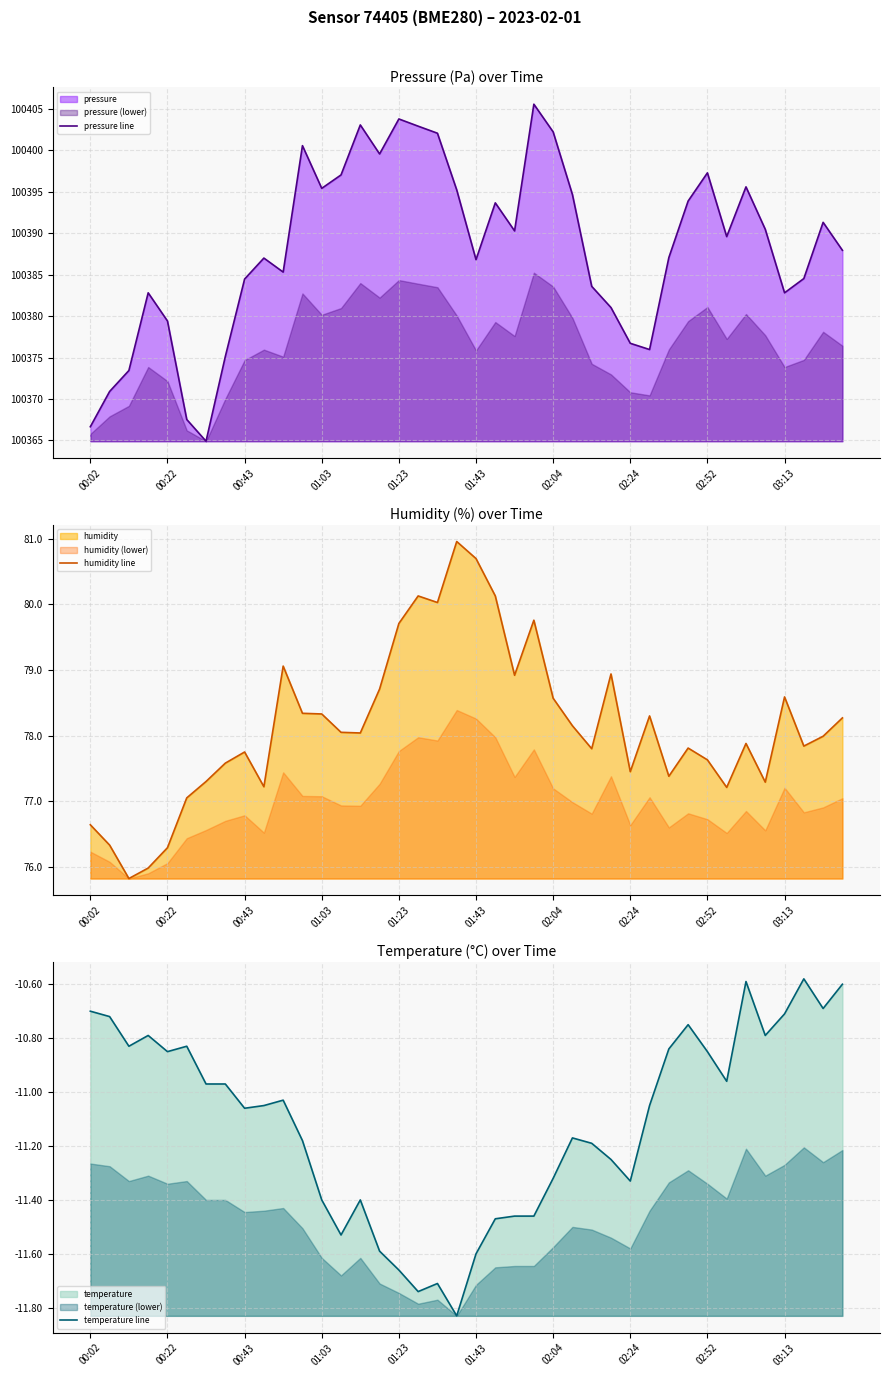

True or false: temperature line and pressure line cross at least once.

False